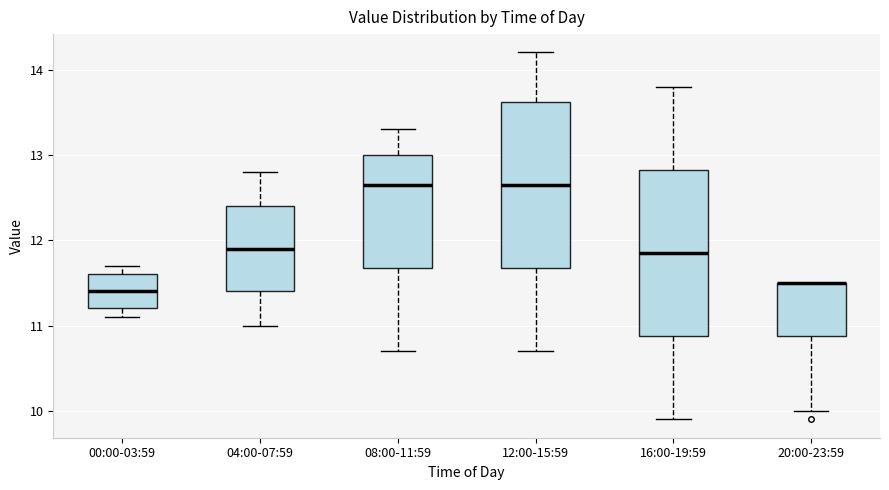

Reading left to right, transcribe this box plot: for each box, give where its median line is, the range the box spans, and where its two whiskers end, as read against the y-axis. The values are not printed on the chart, so give them approximately, as read against the axis.

00:00-03:59: median 11.4, box 11.2 to 11.6, whiskers 11.1 to 11.7
04:00-07:59: median 11.9, box 11.4 to 12.4, whiskers 11.0 to 12.8
08:00-11:59: median 12.7, box 11.7 to 13.0, whiskers 10.7 to 13.3
12:00-15:59: median 12.7, box 11.7 to 13.6, whiskers 10.7 to 14.2
16:00-19:59: median 11.9, box 10.9 to 12.8, whiskers 9.9 to 13.8
20:00-23:59: median 11.5 (drawn on the box's upper edge), box 10.9 to 11.5, whiskers 10.0 to 11.5